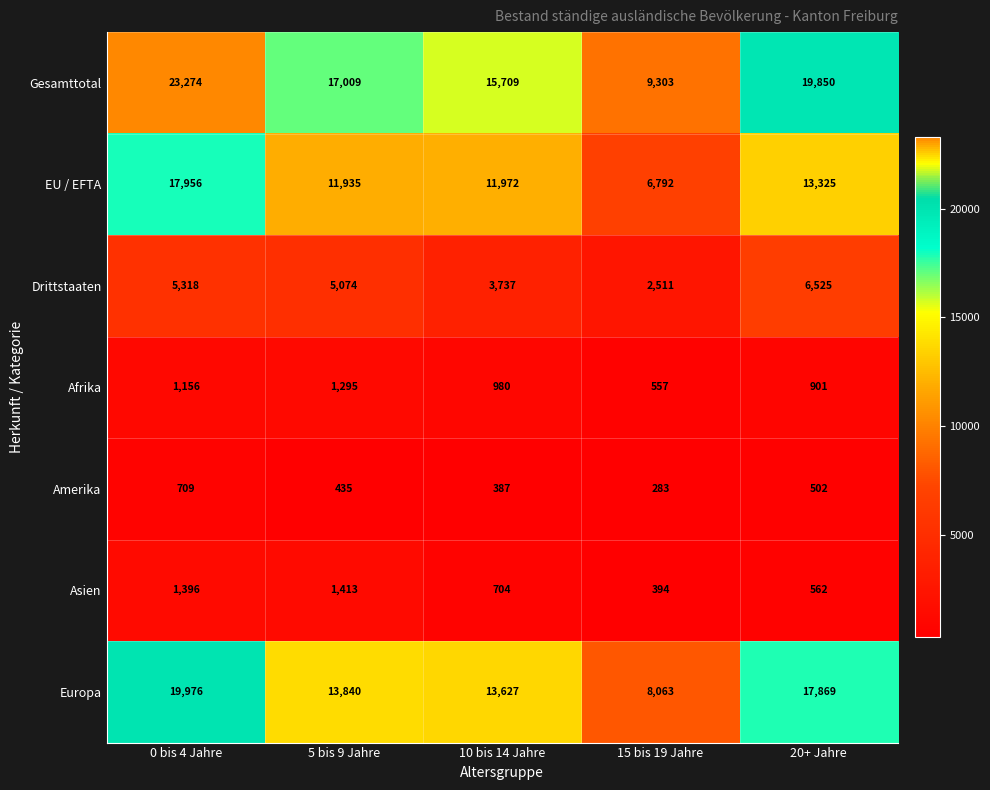

Which series changed the most between 0 bis 4 Jahre and 10 bis 14 Jahre?

Gesamttotal